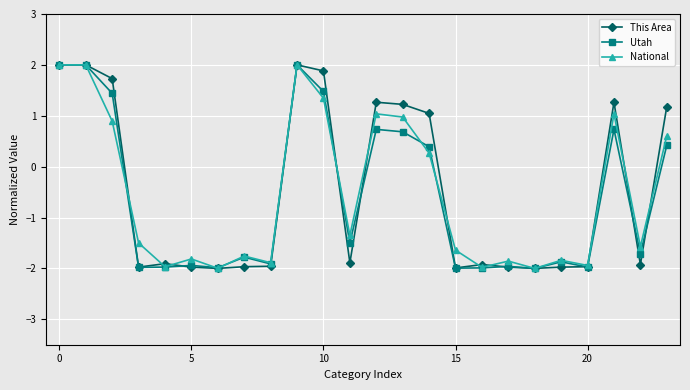

How many values in This Area are above zero?

10